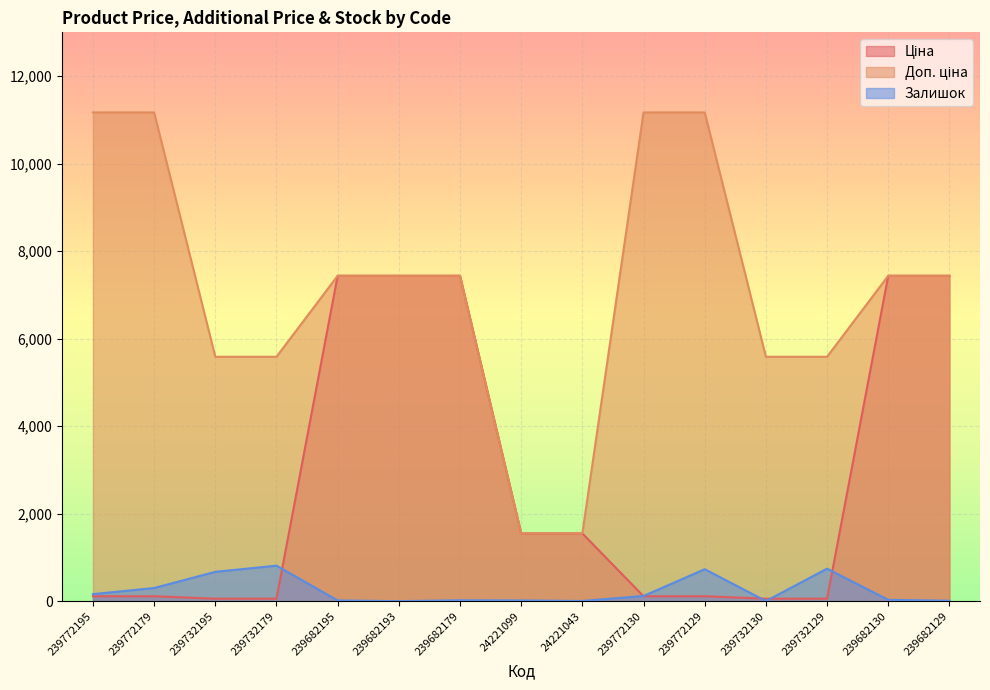

True or false: Залишок and Ціна intersect in this chart.

True